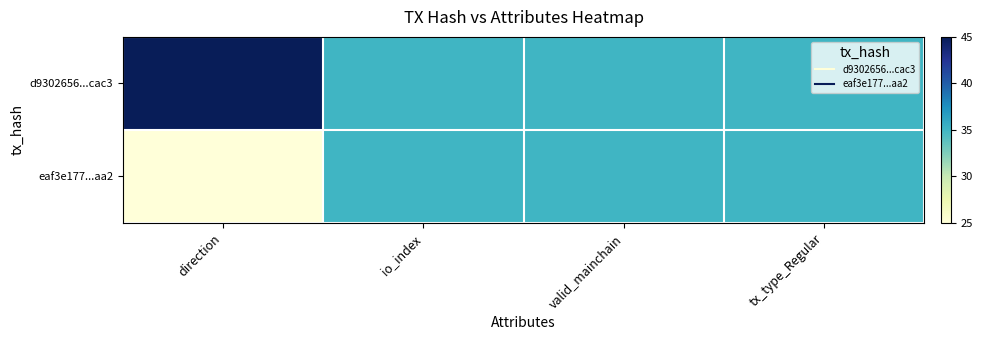

At which category does the chart reach its minimum across all series?

direction